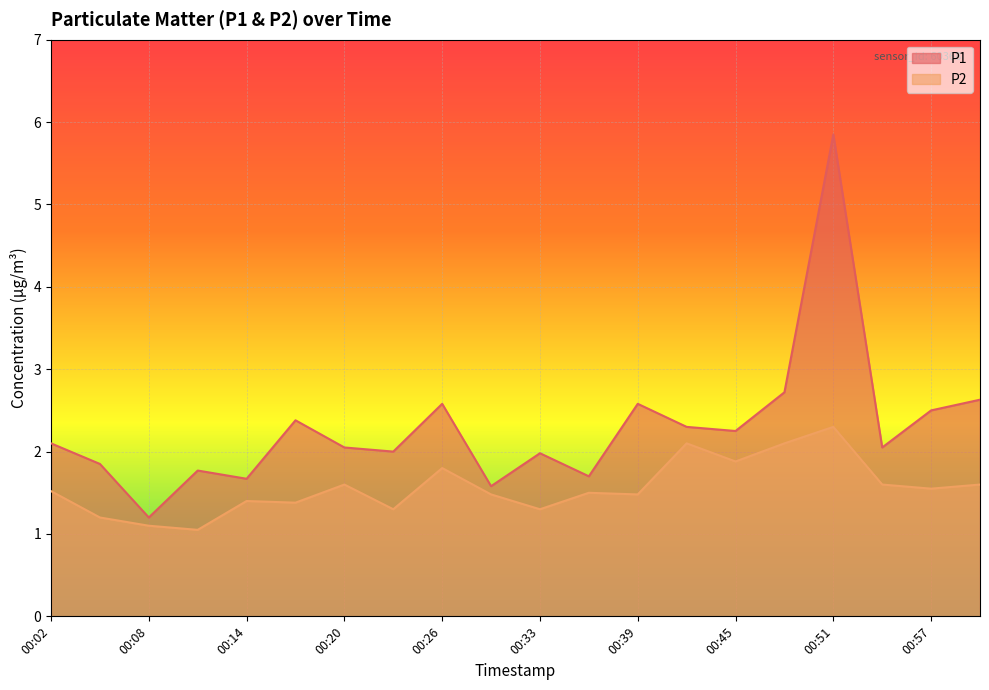

What is the minimum value for P2?

1.1